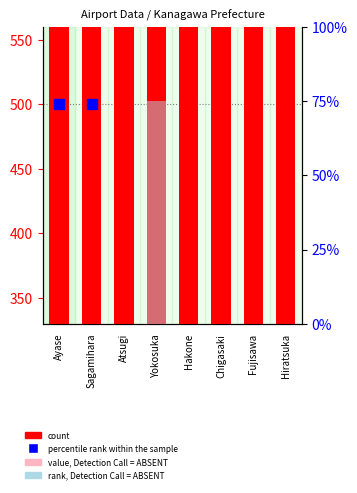

Does the chart contain stacked bars?

No